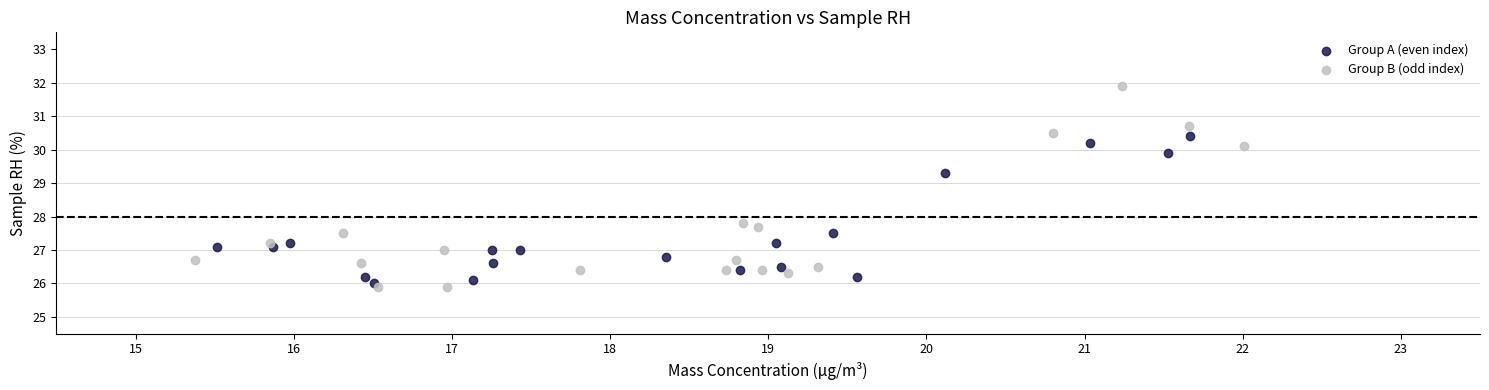

Which series has the widest spread of Y values?

Group B (odd index)